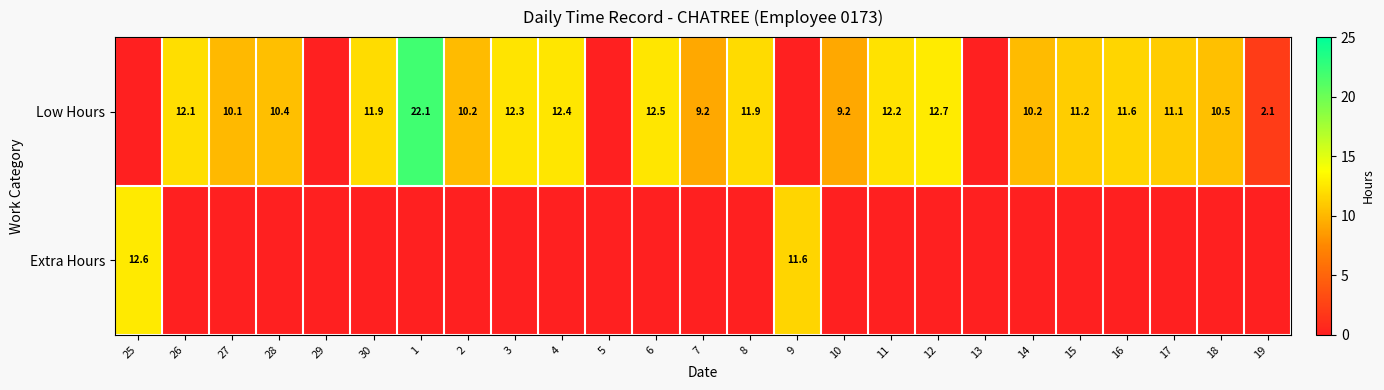

Count the number of categories in the chart.

25